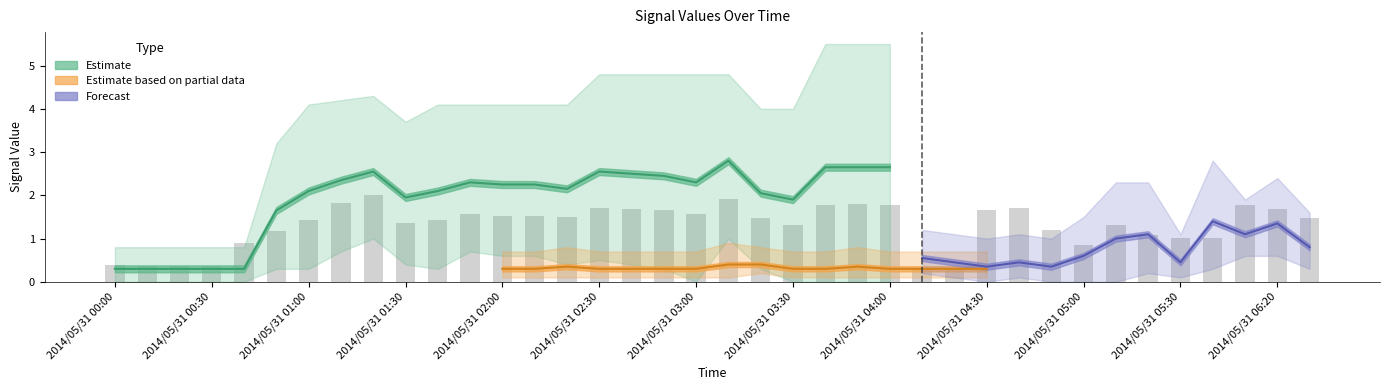

What is the difference between the values at 2014/05/31 00:00 and 2014/05/31 06:20?

1.3